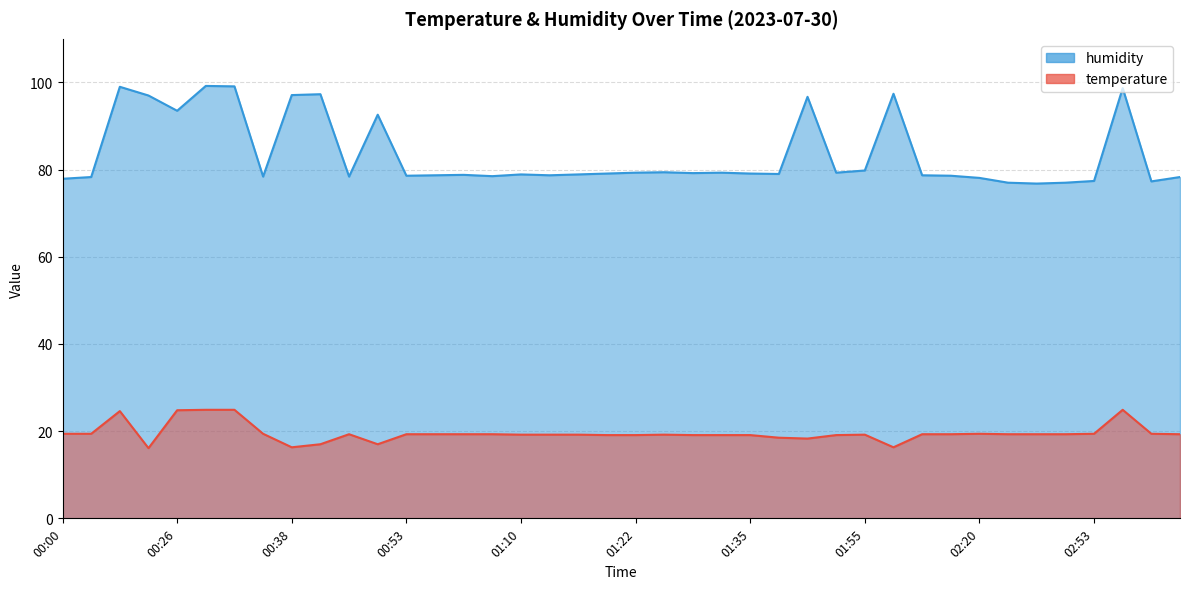

How many lines are shown in the chart?

2